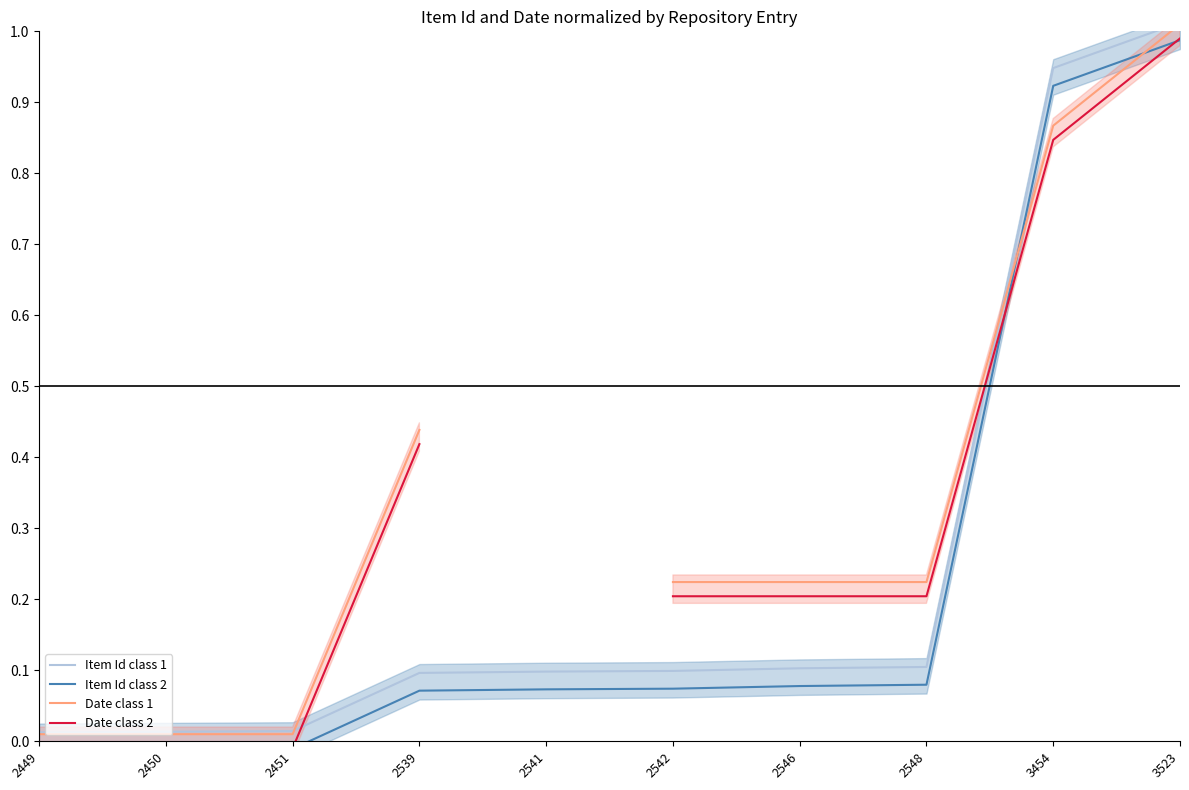

Which series has the largest range (max minus min)?

Item Id class 1